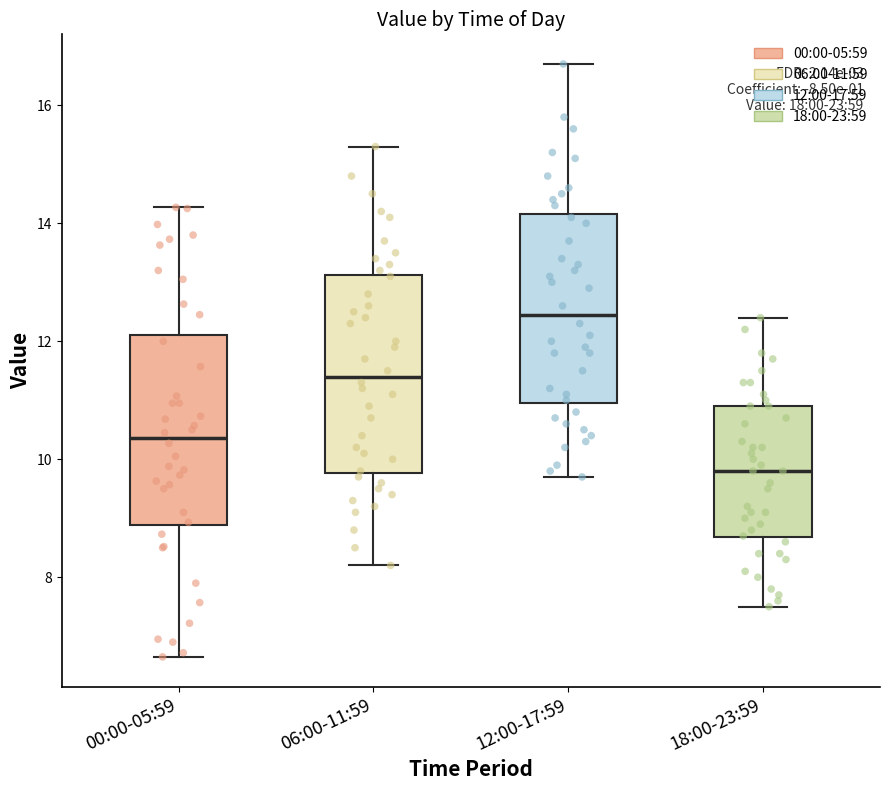

Where does the upper whisker of the box for 18:00-23:59 end on the y-axis? The values are not printed on the chart, so give them approximately, as read against the axis.

12.4